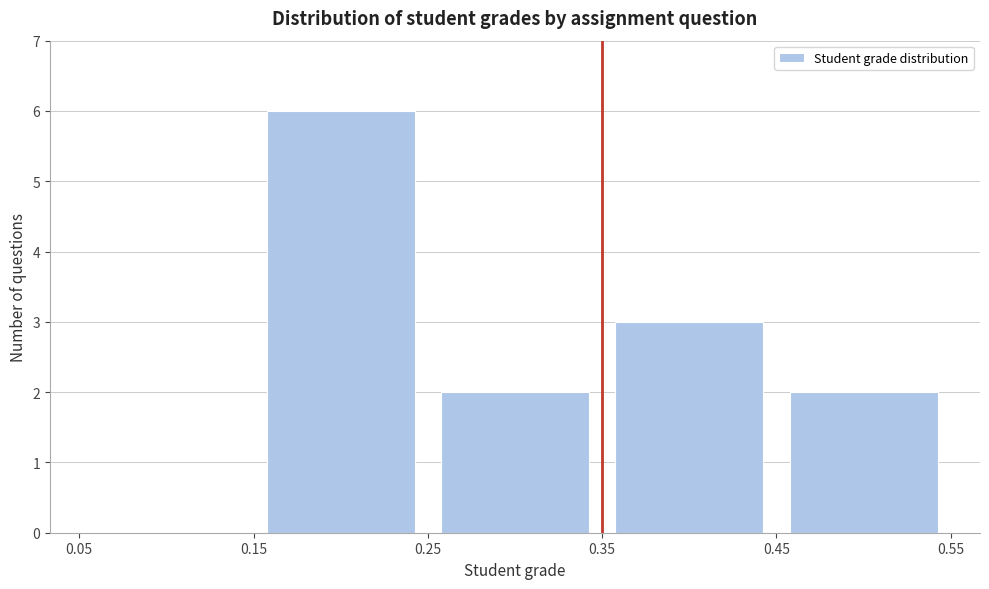

Reading left to right, transcribe this chart: for each bar, give the range it covers on the x-axis and its height. The values are not printed on the chart, so give them approximately, as read against the axis.

0.05 to 0.15: 0
0.15 to 0.25: 6
0.25 to 0.35: 2
0.35 to 0.45: 3
0.45 to 0.55: 2